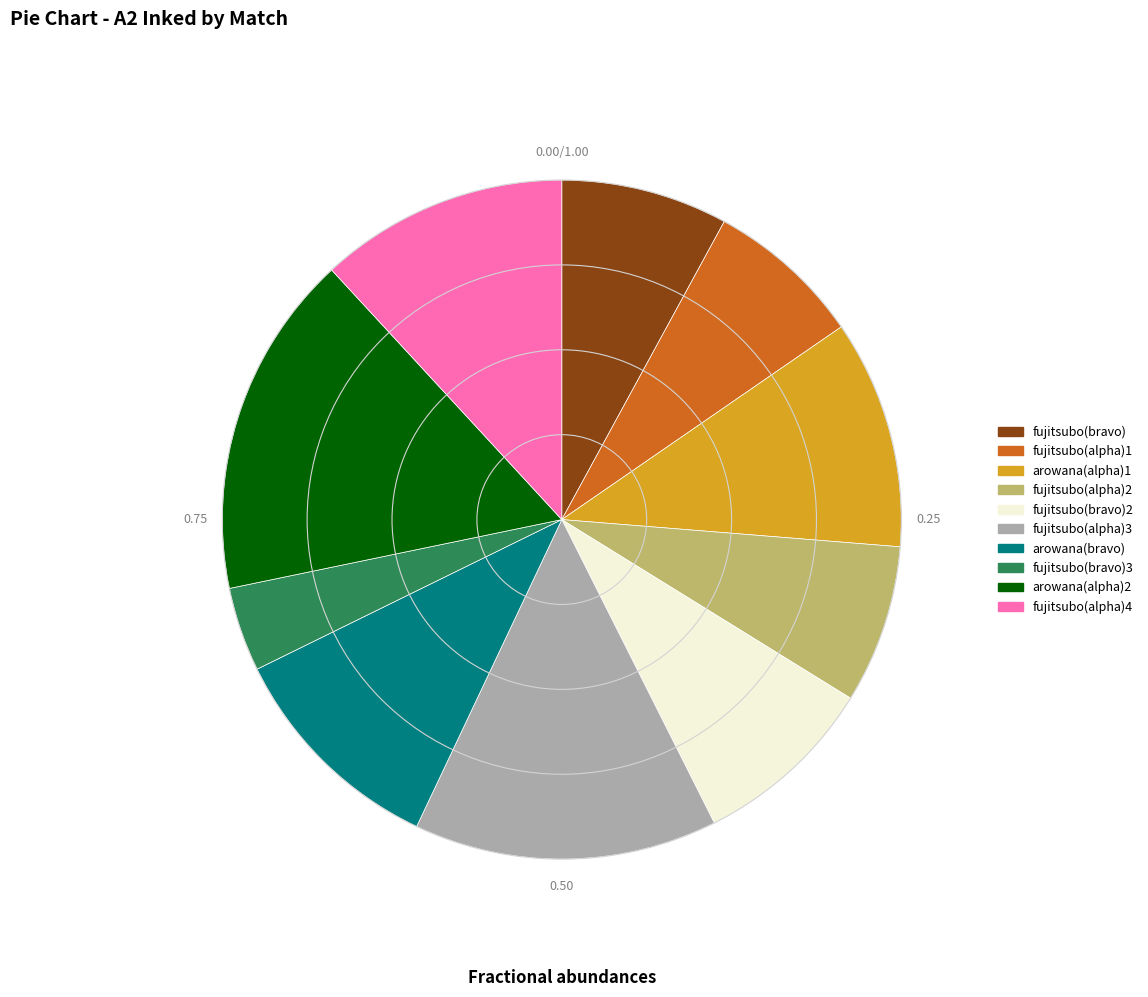

Which slice is the smallest?

fujitsubo(bravo)3